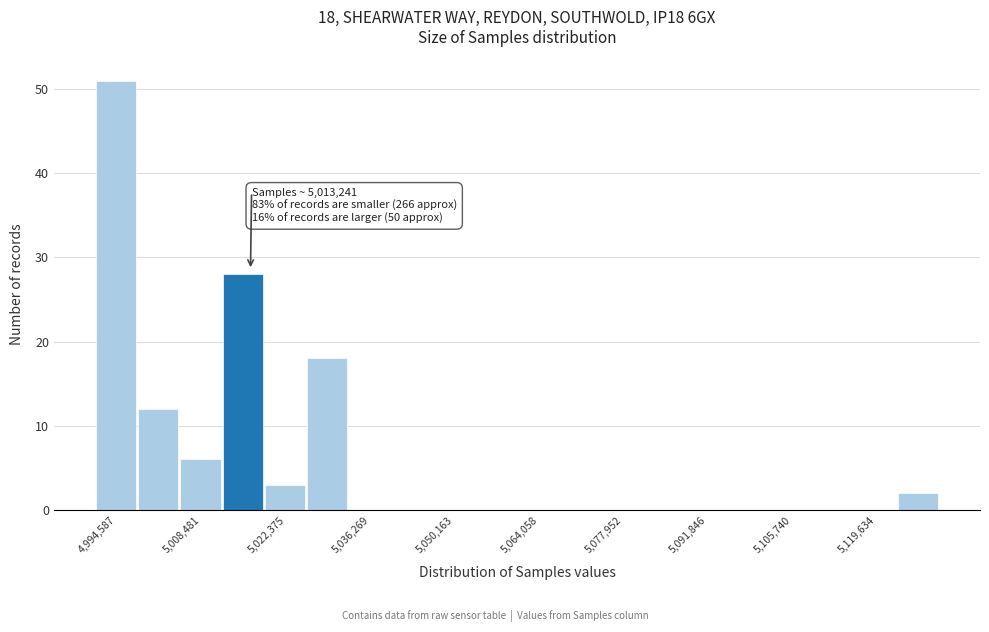

Read against the x-axis, roughly where is the centre of the tallest bar?

4994000